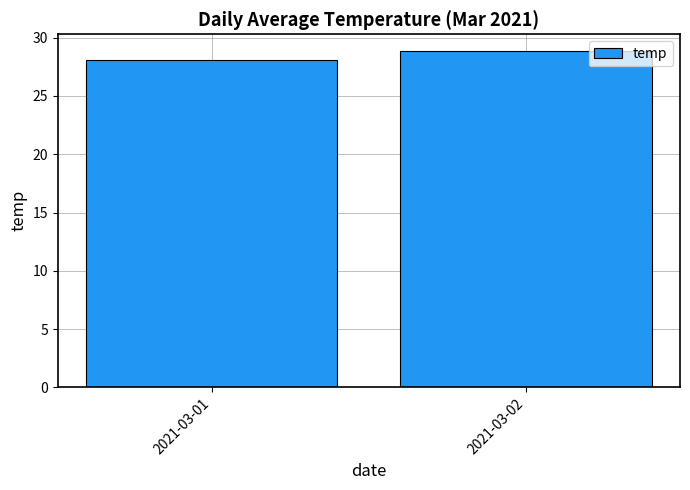

How many distinct data groups are displayed?

1